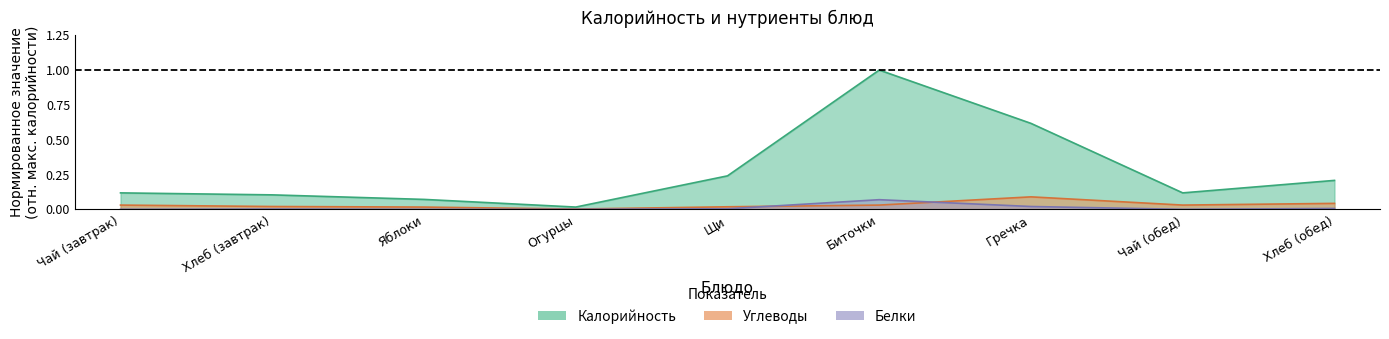

True or false: Белки and Калорийность intersect in this chart.

False